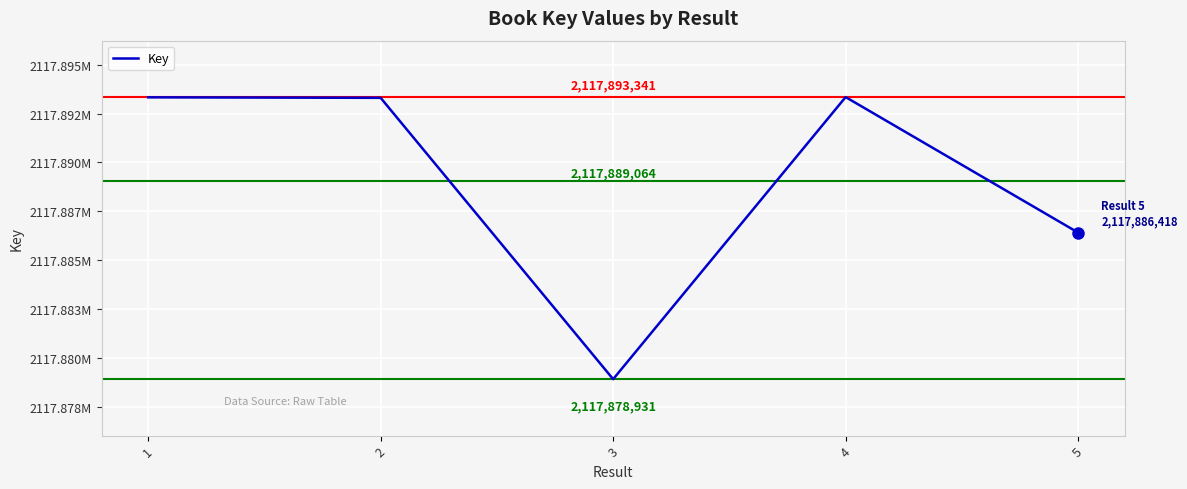

Between 4 and 2, which is larger?

4